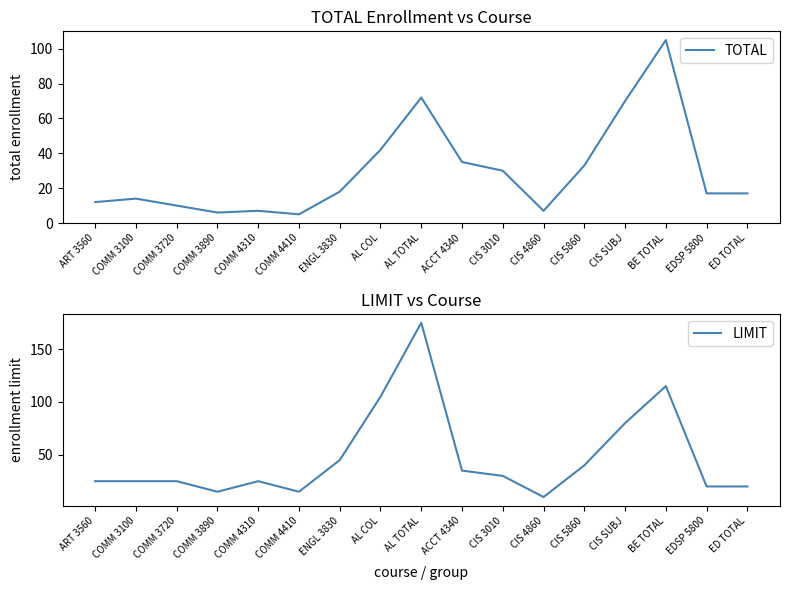

How many data points does each series have?

17